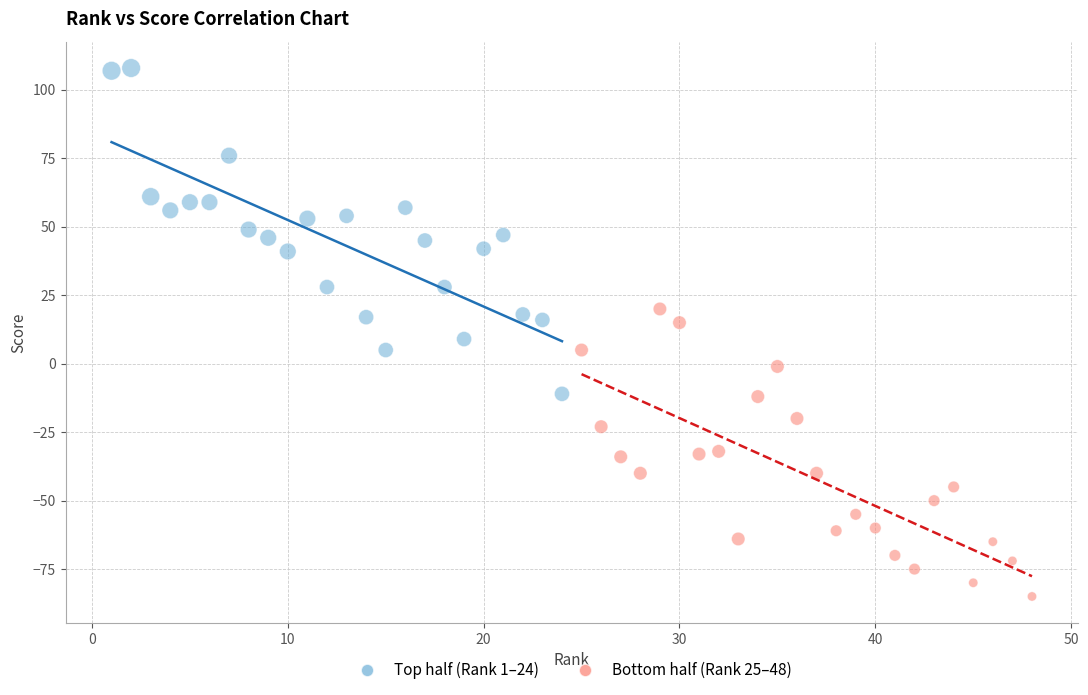

Which series contains the highest Y value?

Top half (Rank 1–24)